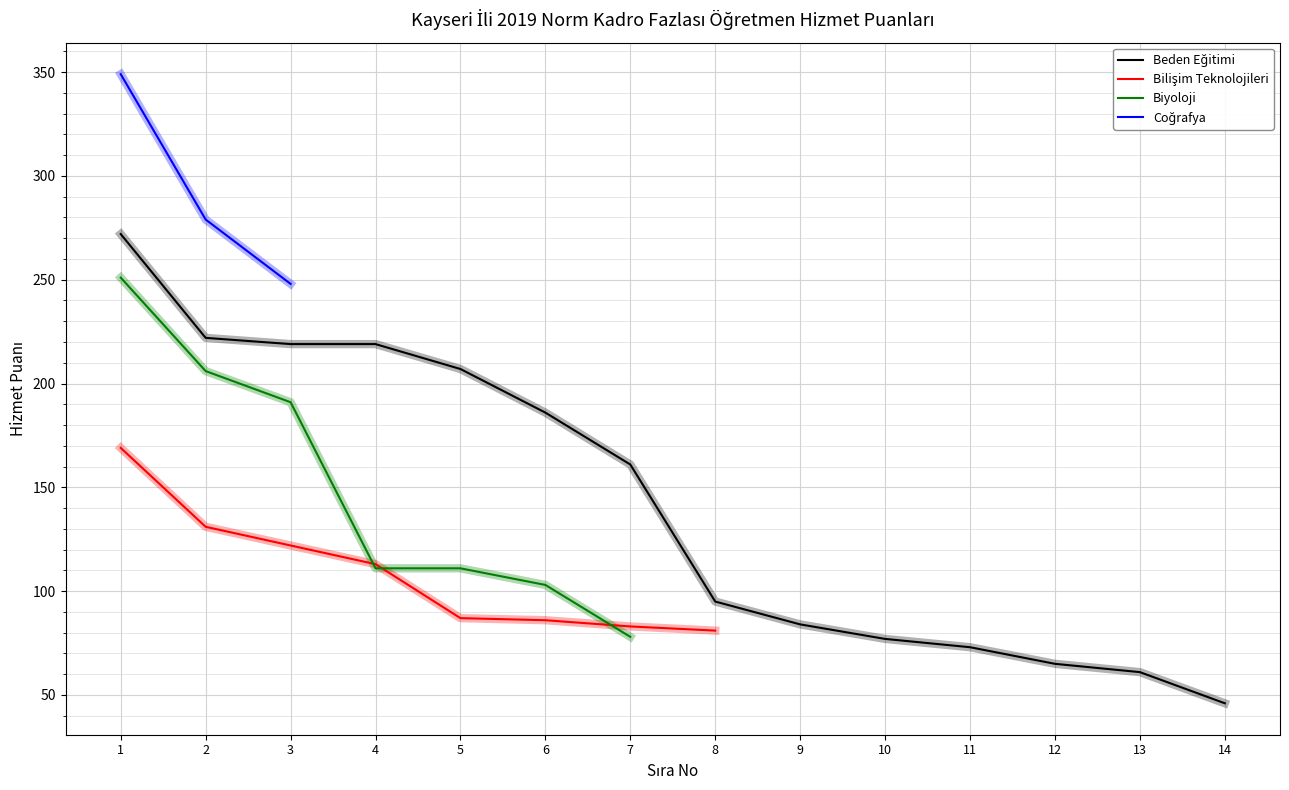

What is the value of the Beden Eğitimi point at the 2nd from the left?

222.0